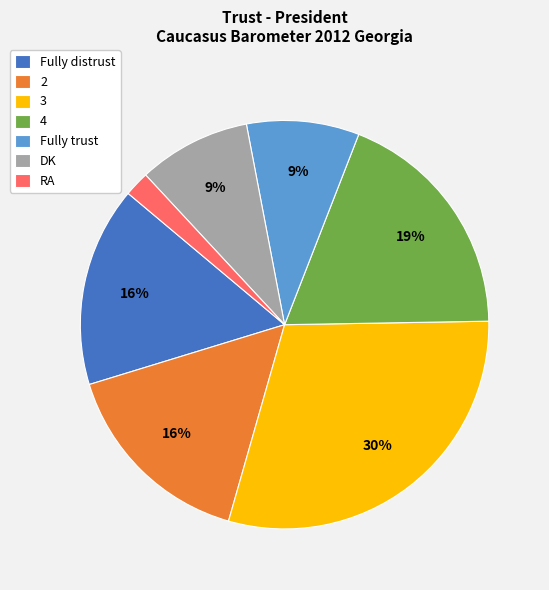

True or false: Fully distrust accounts for 16% of the total.

True